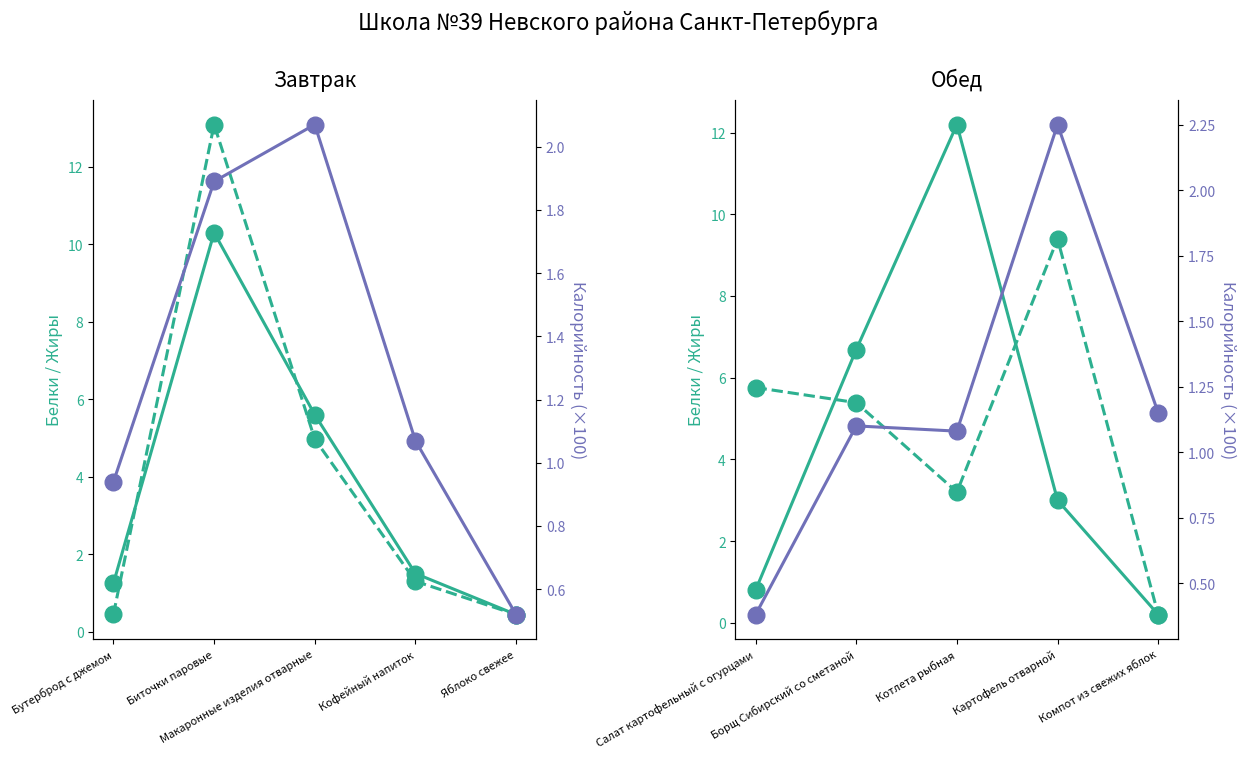

Which category has the lowest value in the Белки series?

Компот из свежих яблок